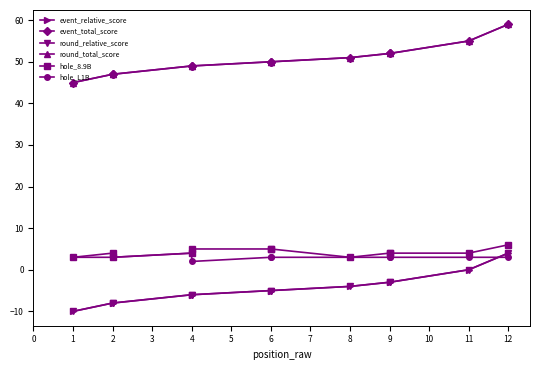

What is the maximum value shown in the chart?

59